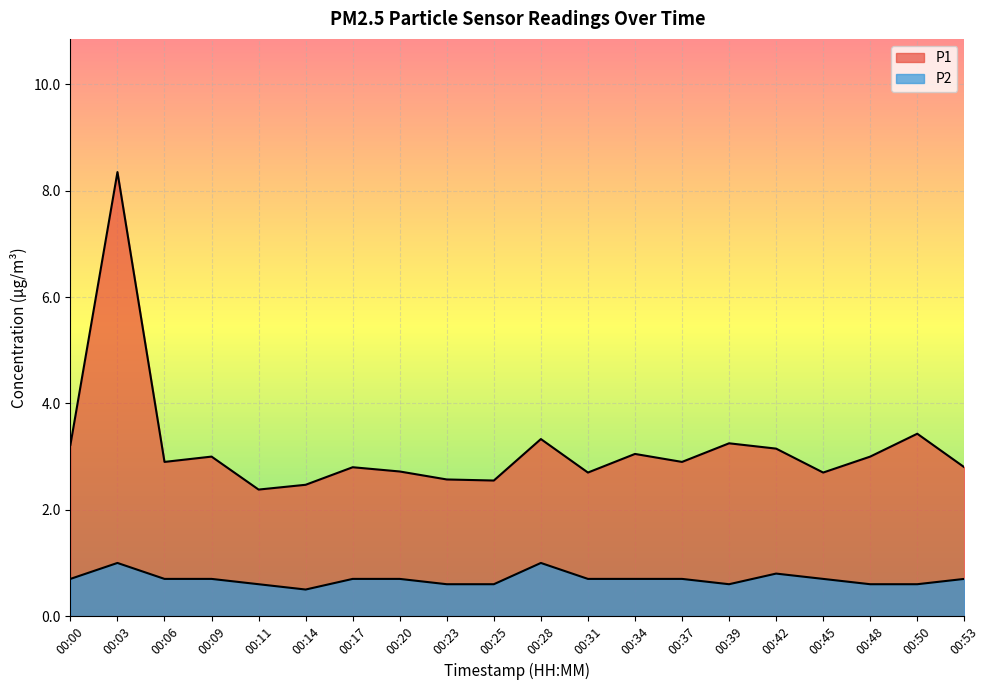

What is the average value of the P1 series?

3.2